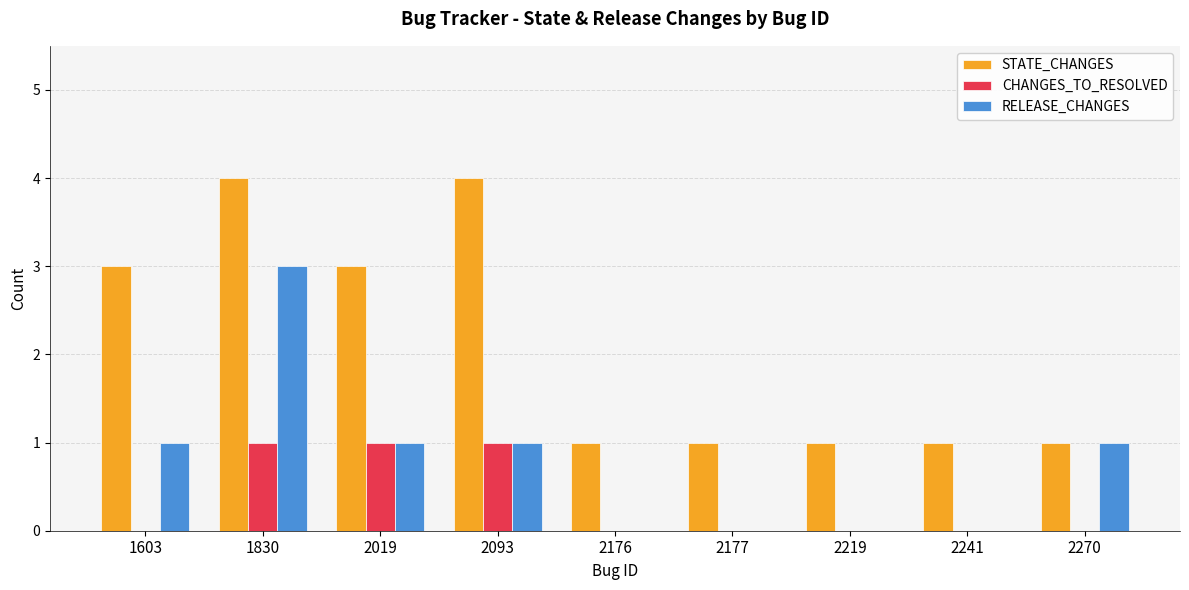

Count the STATE_CHANGES values in the range 1 to 3.

7